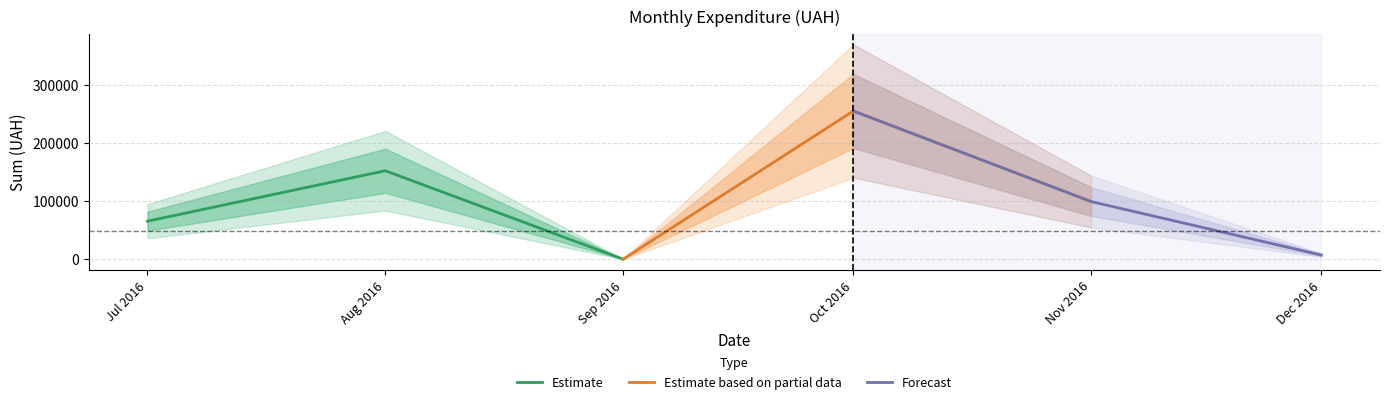

Where is Estimate nearest to the value 76251?

Jul 2016